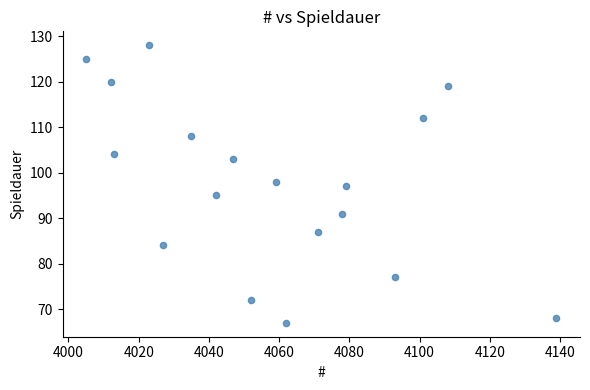

What is the range of Y values (max minus min)?

61